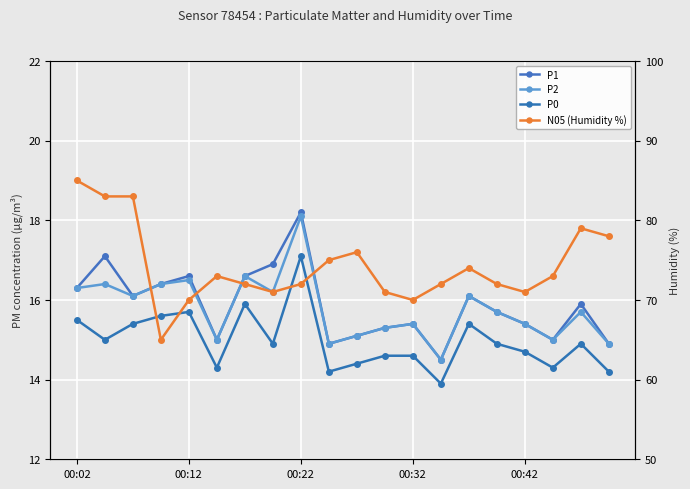

How many values in the N05 (Humidity %) series exceed 73?

8